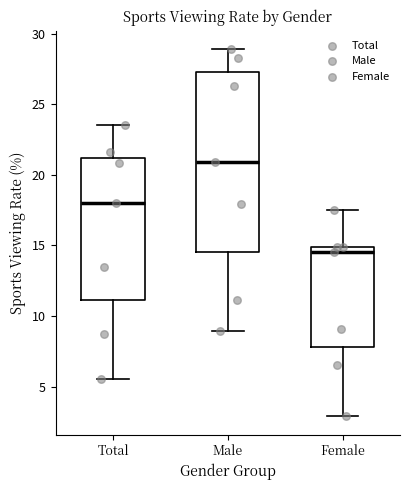

Where does the lower whisker of the box for Female end on the y-axis? The values are not printed on the chart, so give them approximately, as read against the axis.

3.0